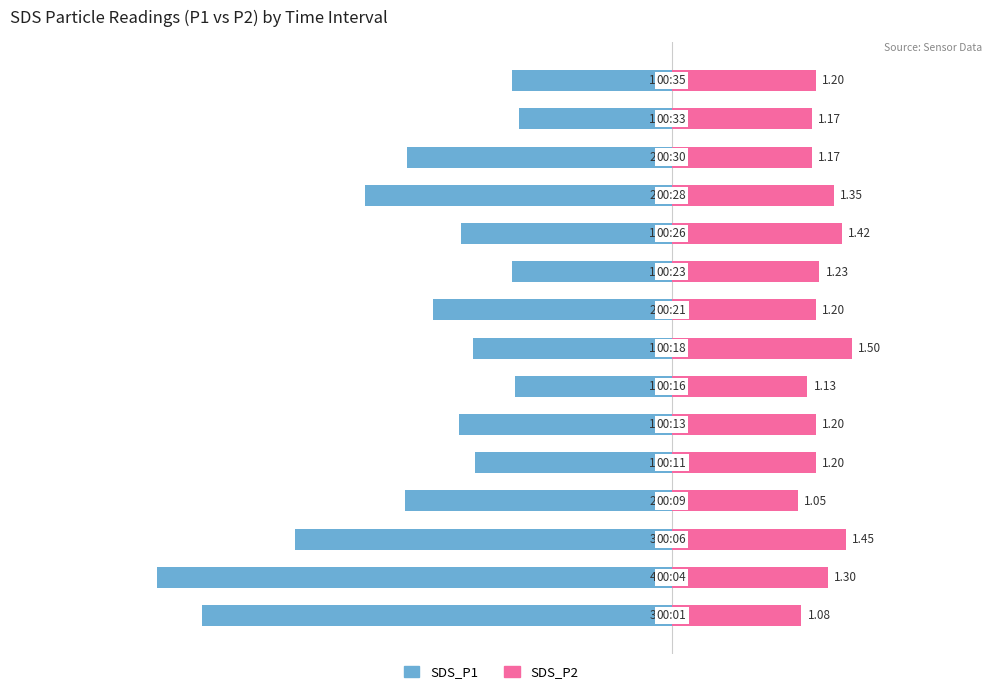

How many bars are there in total?

30